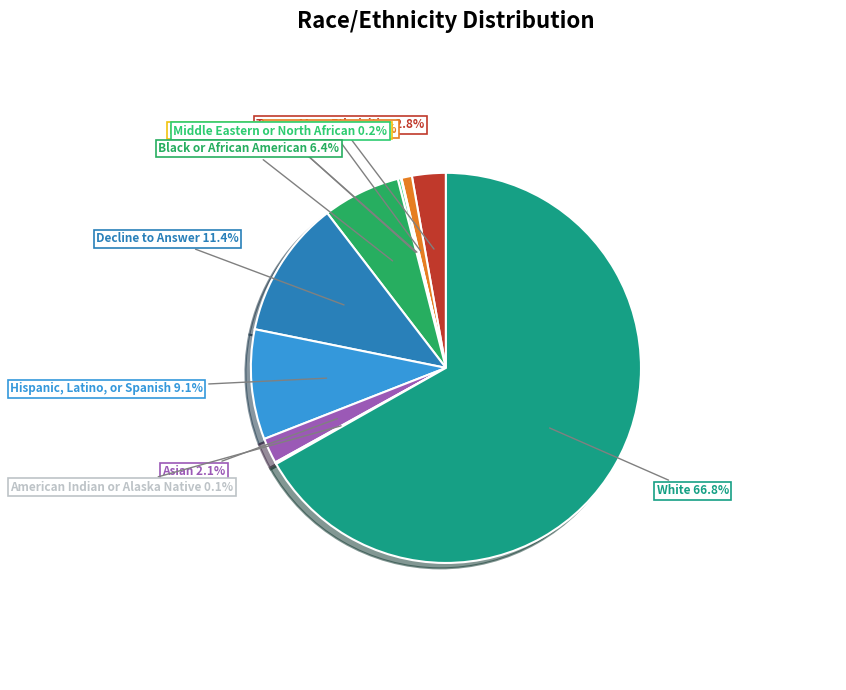

To the nearest percent, what is the difference between the White and Asian slice percentages?

65%